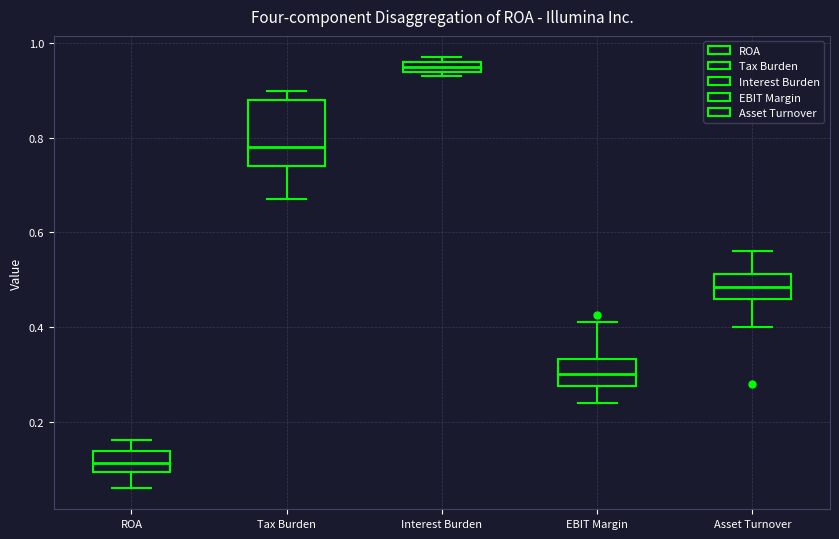

Which box has the highest median line?

Interest Burden